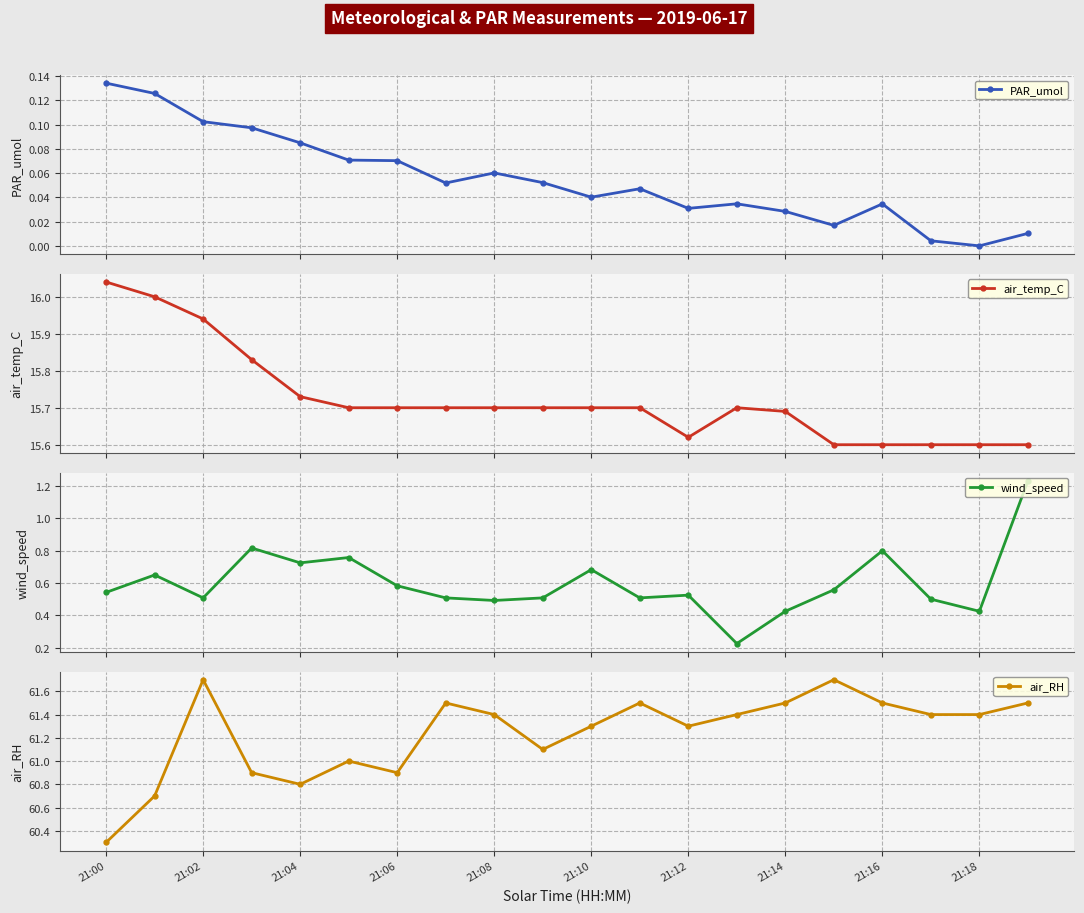

What are all the series names shown in the legend?

PAR_umol, air_temp_C, wind_speed, air_RH